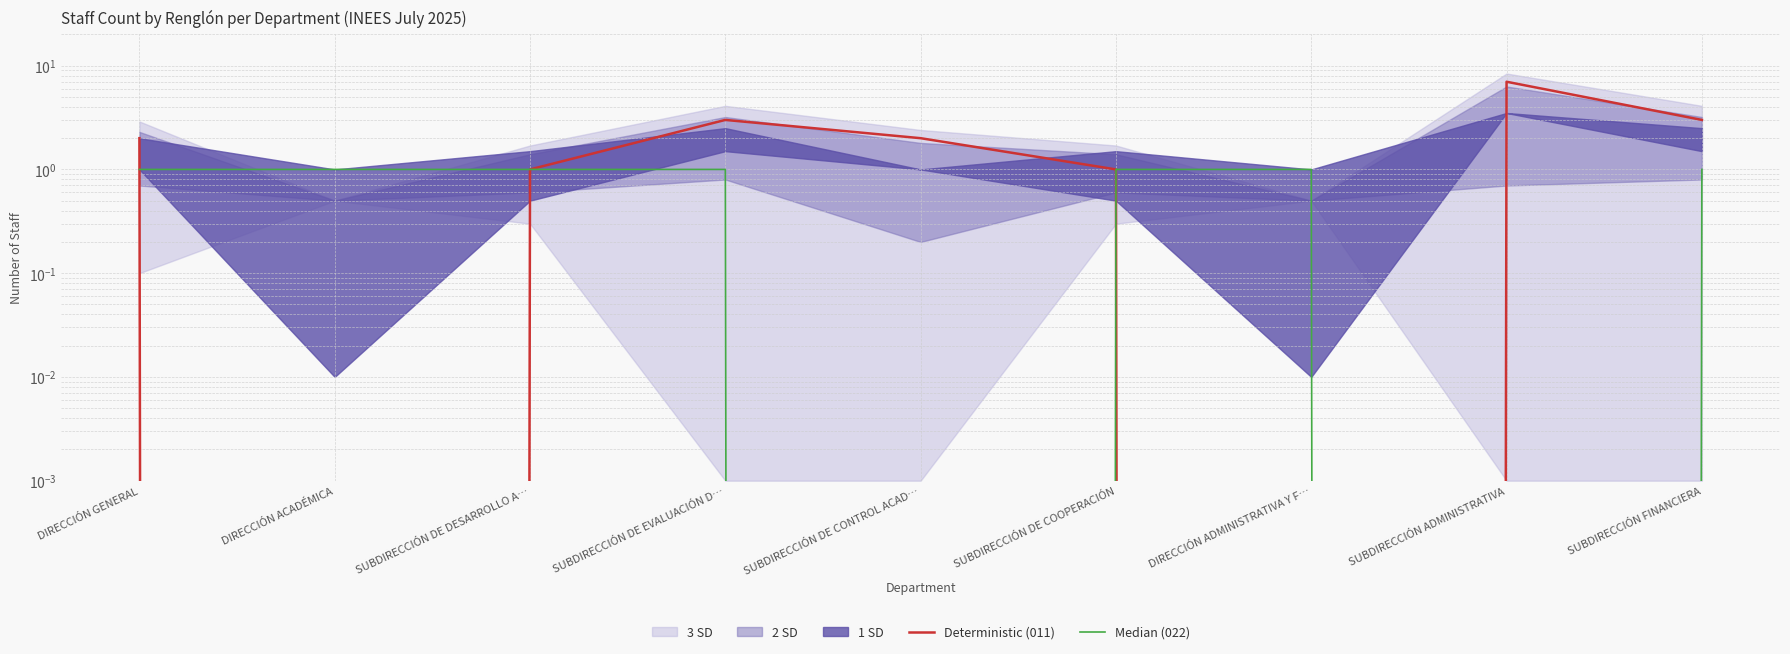

How many lines are shown in the chart?

2